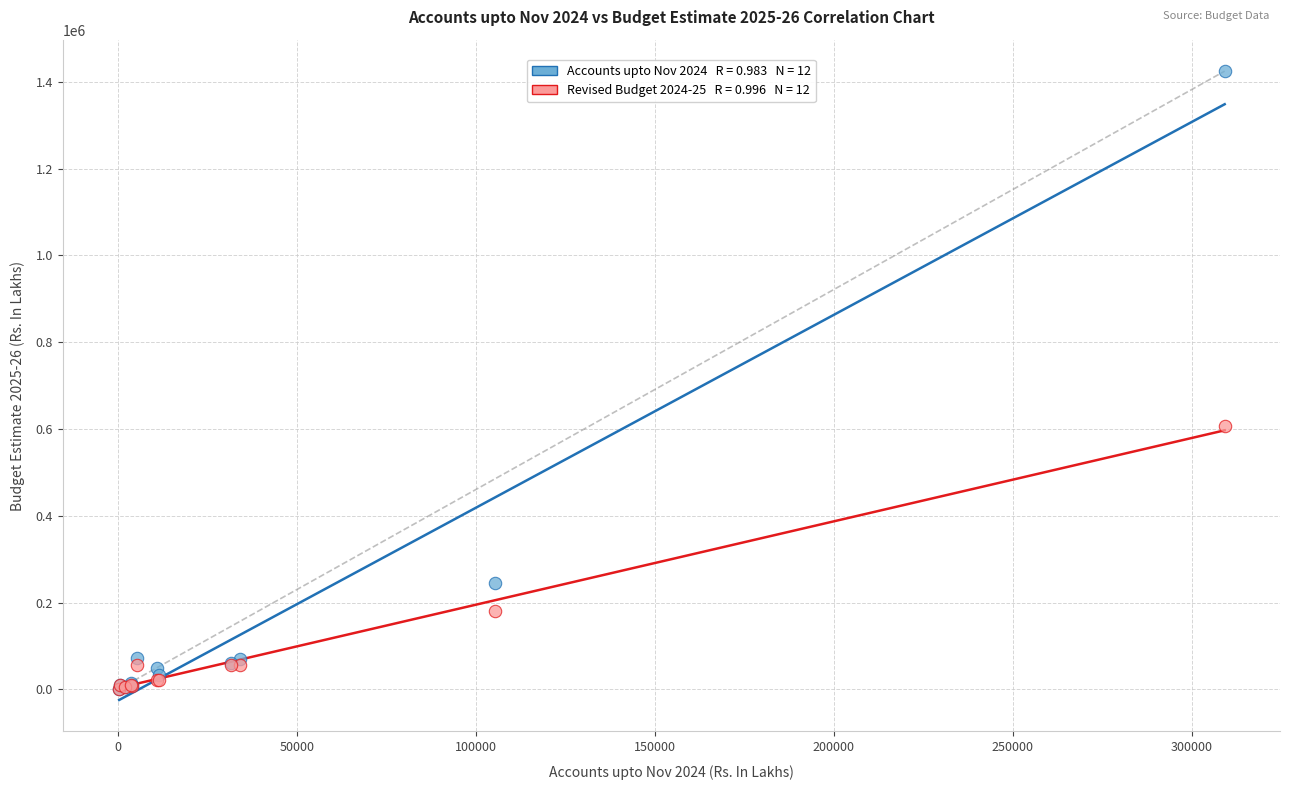

Across all series, what Y value is closest to 712694?

607400